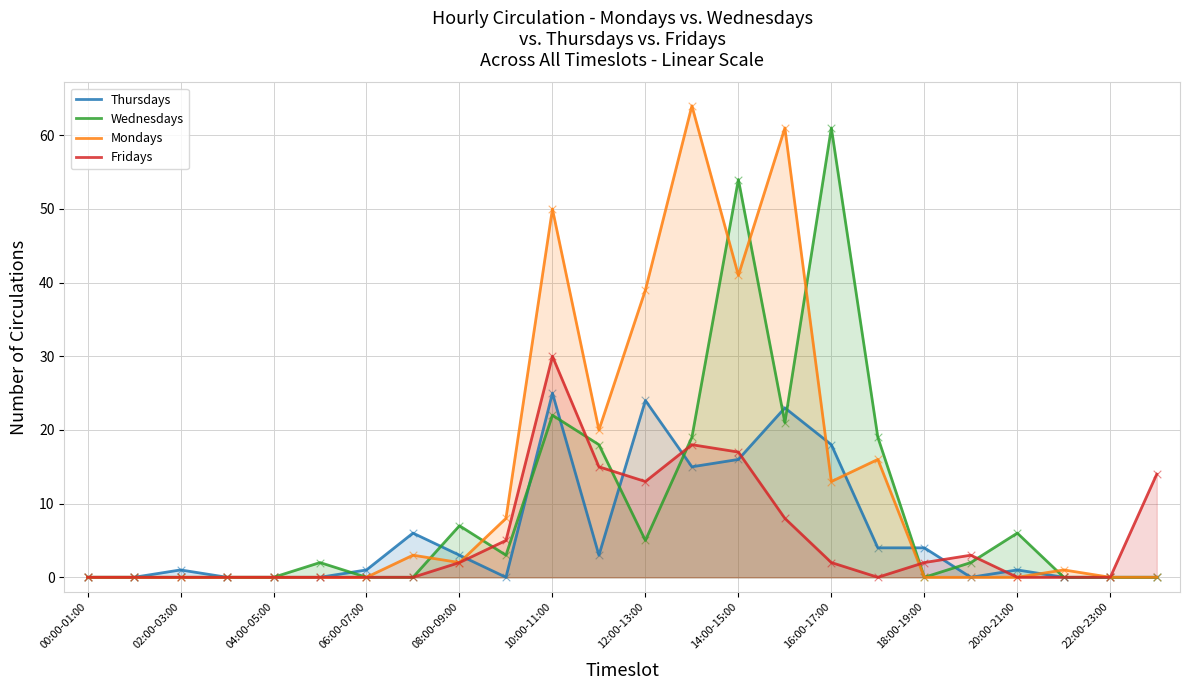

Which series has the largest total across all categories?

Mondays